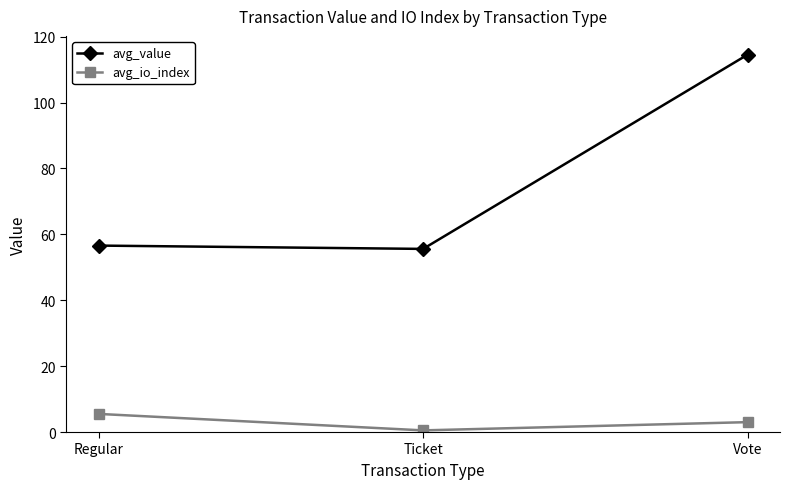

At which category does the chart reach its peak across all series?

Vote